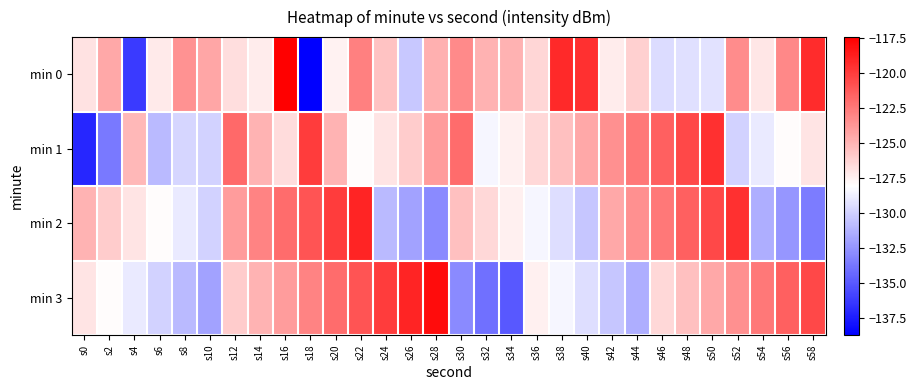

Reading left to right, extract all data points from this chart.

min 0: s0=-126.9	s2=-124.5	s4=-136.3	s6=-127.2	s8=-123.6	s10=-124.4	s12=-126.7	s14=-127.3	s16=-117.5	s18=-138.7	s20=-127.5	s22=-122.8	s24=-125.7	s26=-130.4	s28=-124.8	s30=-123.3	s32=-124.9	s34=-124.9	s36=-126.4	s38=-119.3	s40=-119.5	s42=-127.3	s44=-126.2	s46=-129.6	s48=-129.4	s50=-129.3	s52=-123.3	s54=-127.0	s56=-123.2	s58=-119.3
min 1: s0=-137.1	s2=-133.7	s4=-125.1	s6=-130.9	s8=-129.8	s10=-130.0	s12=-121.9	s14=-125.0	s16=-126.7	s18=-120.0	s20=-125.0	s22=-128.0	s24=-127.0	s26=-126.0	s28=-124.0	s30=-122.0	s32=-128.5	s34=-127.5	s36=-126.5	s38=-125.5	s40=-124.5	s42=-123.5	s44=-122.5	s46=-121.5	s48=-120.5	s50=-119.5	s52=-130.0	s54=-129.0	s56=-128.0	s58=-127.0
min 2: s0=-125.0	s2=-126.0	s4=-127.0	s6=-128.0	s8=-129.0	s10=-130.0	s12=-124.0	s14=-123.0	s16=-122.0	s18=-121.0	s20=-120.0	s22=-119.0	s24=-131.0	s26=-132.0	s28=-133.0	s30=-125.5	s32=-126.5	s34=-127.5	s36=-128.5	s38=-129.5	s40=-130.5	s42=-124.5	s44=-123.5	s46=-122.5	s48=-121.5	s50=-120.5	s52=-119.5	s54=-131.5	s56=-132.5	s58=-133.5
min 3: s0=-127.0	s2=-128.0	s4=-129.0	s6=-130.0	s8=-131.0	s10=-132.0	s12=-126.0	s14=-125.0	s16=-124.0	s18=-123.0	s20=-122.0	s22=-121.0	s24=-120.0	s26=-119.0	s28=-118.0	s30=-133.0	s32=-134.0	s34=-135.0	s36=-127.5	s38=-128.5	s40=-129.5	s42=-130.5	s44=-131.5	s46=-126.5	s48=-125.5	s50=-124.5	s52=-123.5	s54=-122.5	s56=-121.5	s58=-120.5